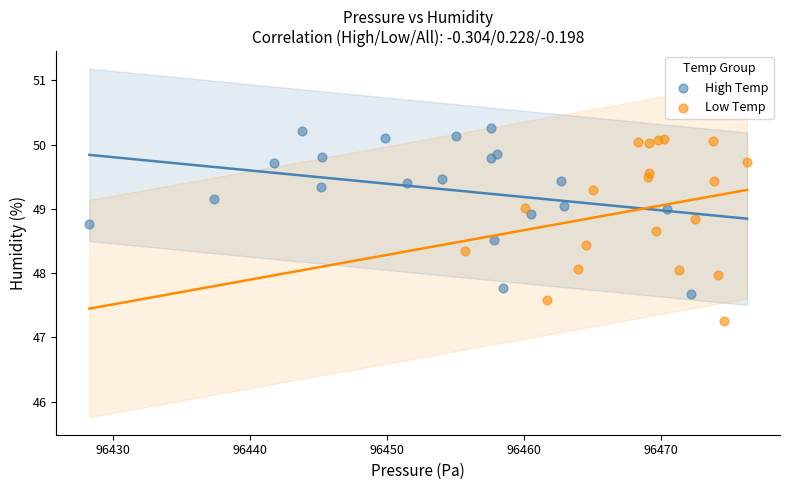

Which series has the largest Y range (max minus min)?

Low Temp